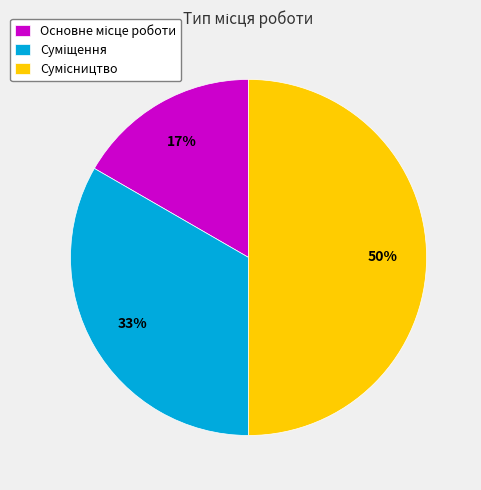

How many segments does this pie chart have?

3